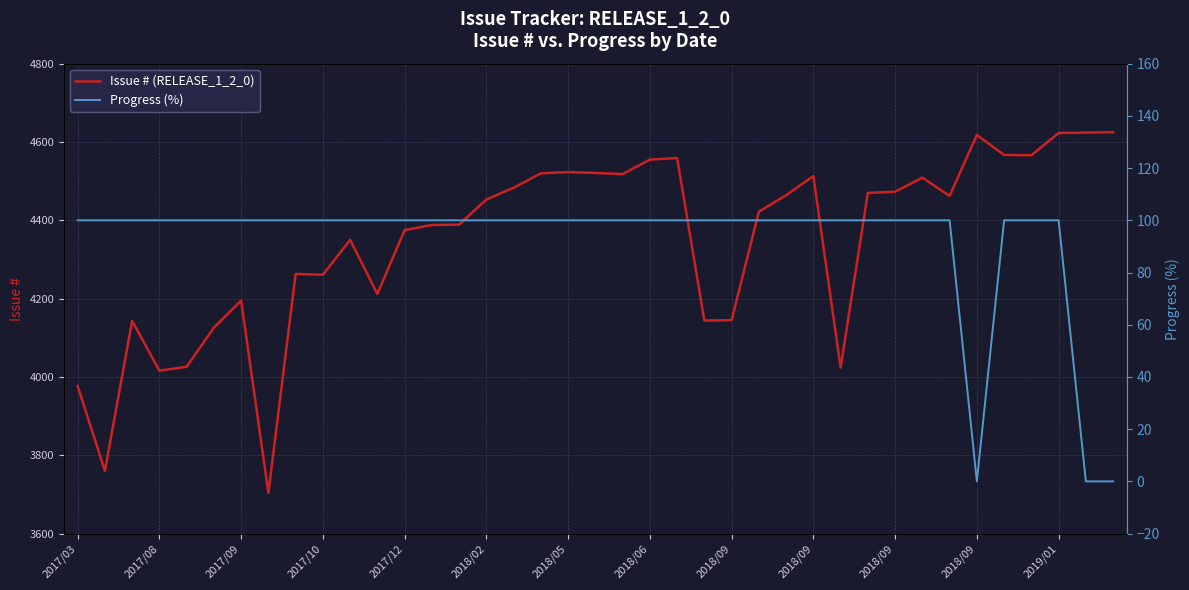

Rank the series by their maximum value, from highest to lowest.

Issue # (RELEASE_1_2_0), Progress (%)